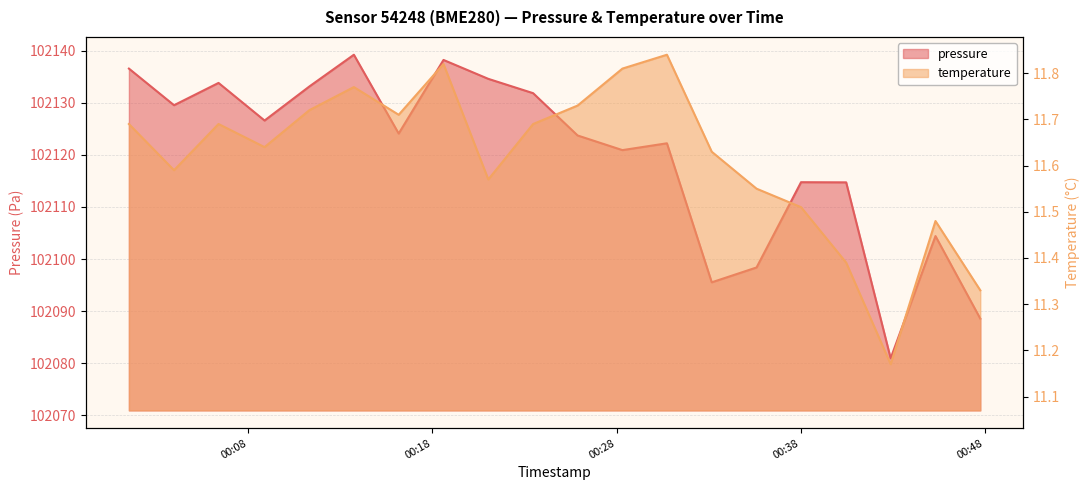

What is the difference between the second highest and second lowest values in the temperature series?

0.5